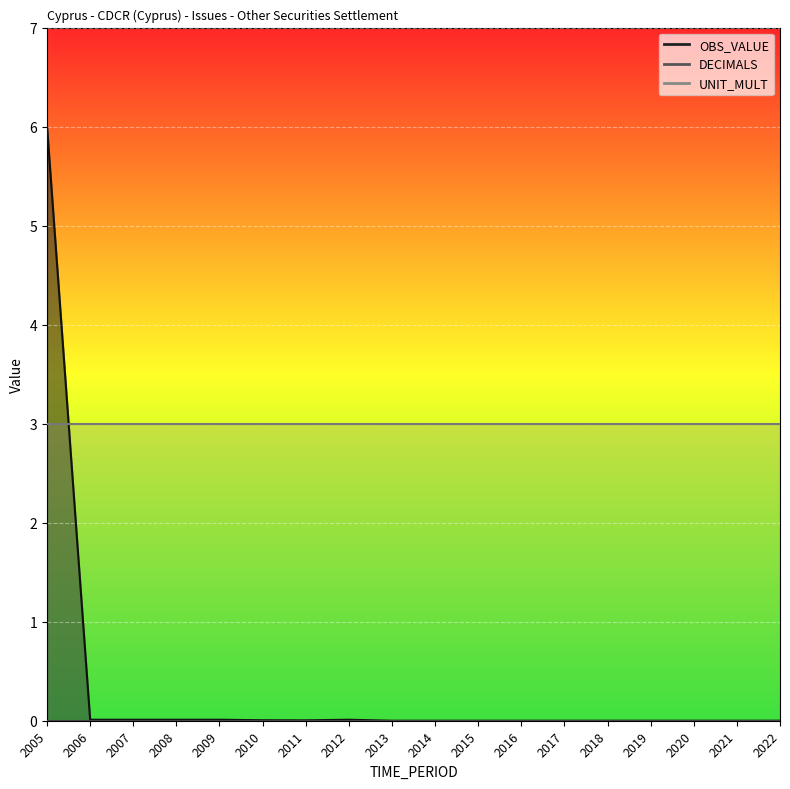

Rank the series at 2007 from highest to lowest value.

UNIT_MULT, OBS_VALUE, DECIMALS